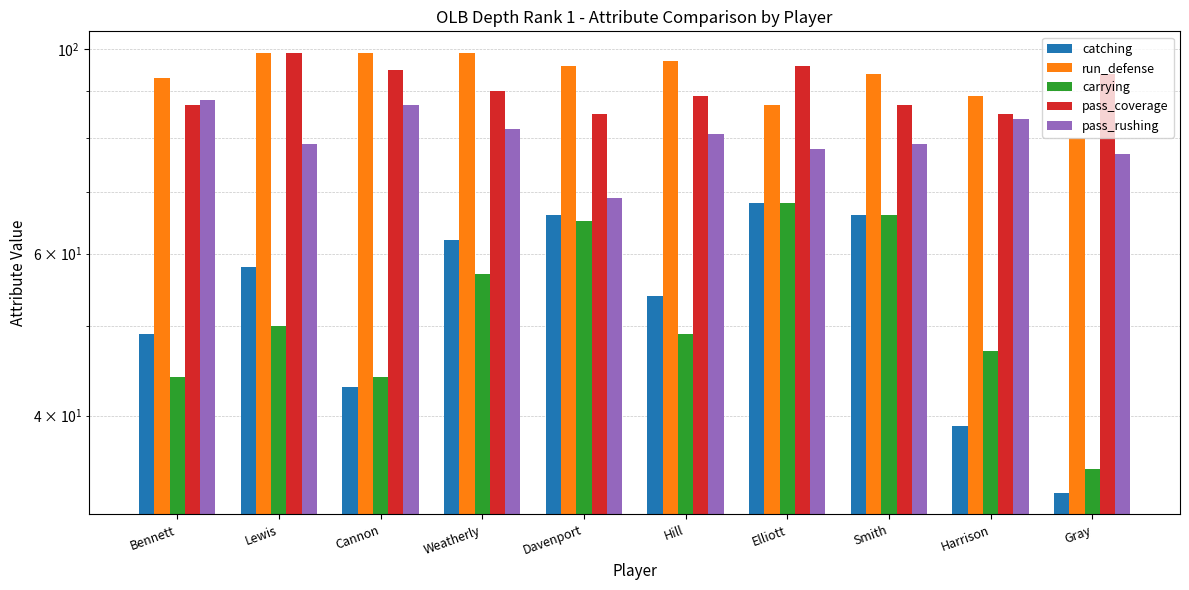

How many series are shown in this chart?

5